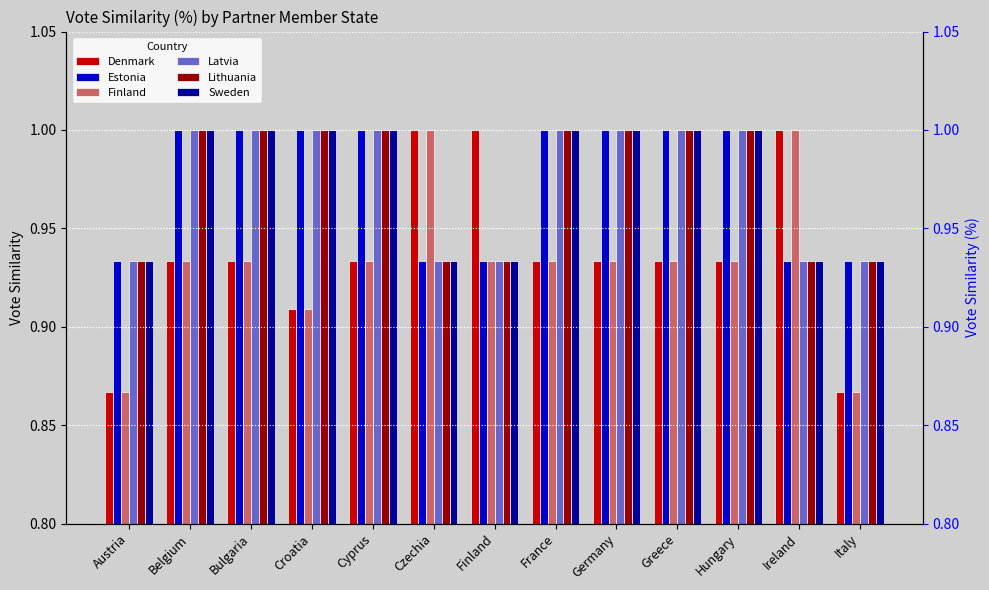

What is the sum of the Finland values at Italy and Finland?

1.8